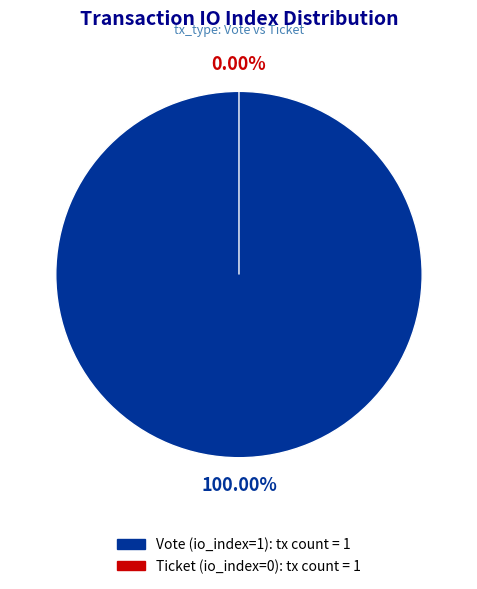

To the nearest percent, what portion does Vote (io_index=1) represent?

100%